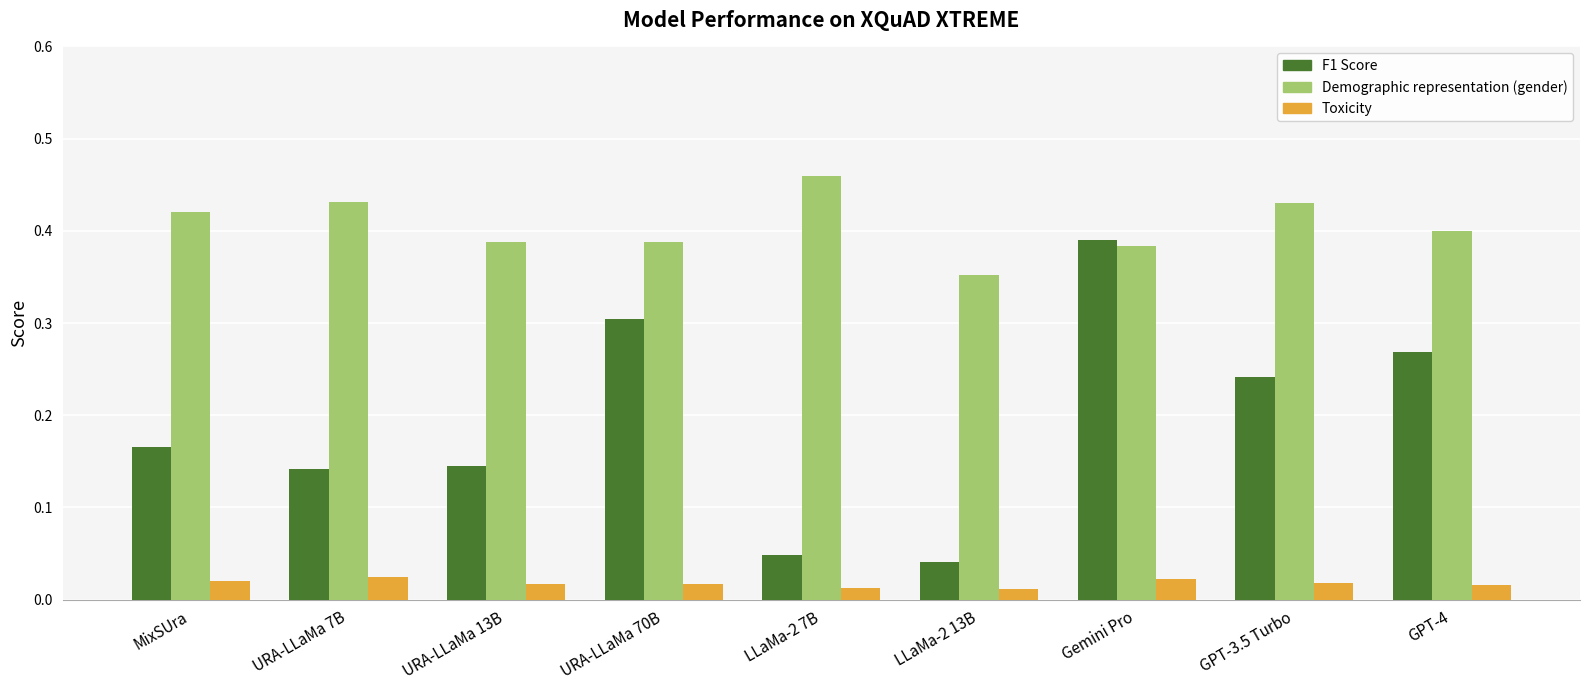

At how many categories does at least one series exceed 0?

9